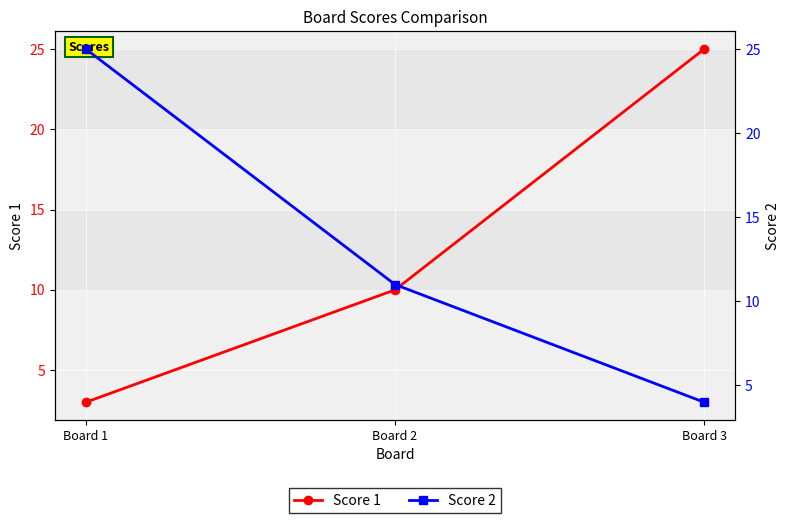

Reading left to right, what are all the values shown in this chart?

Score 1: 3	10	25
Score 2: 25	11	4